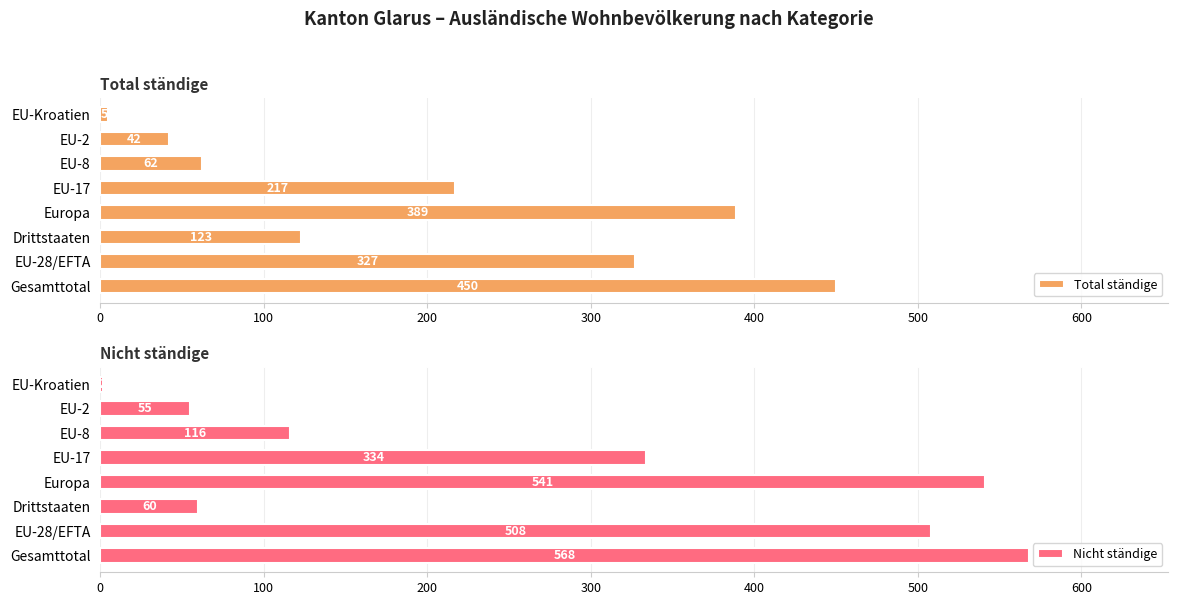

How many bars are there in total?

16